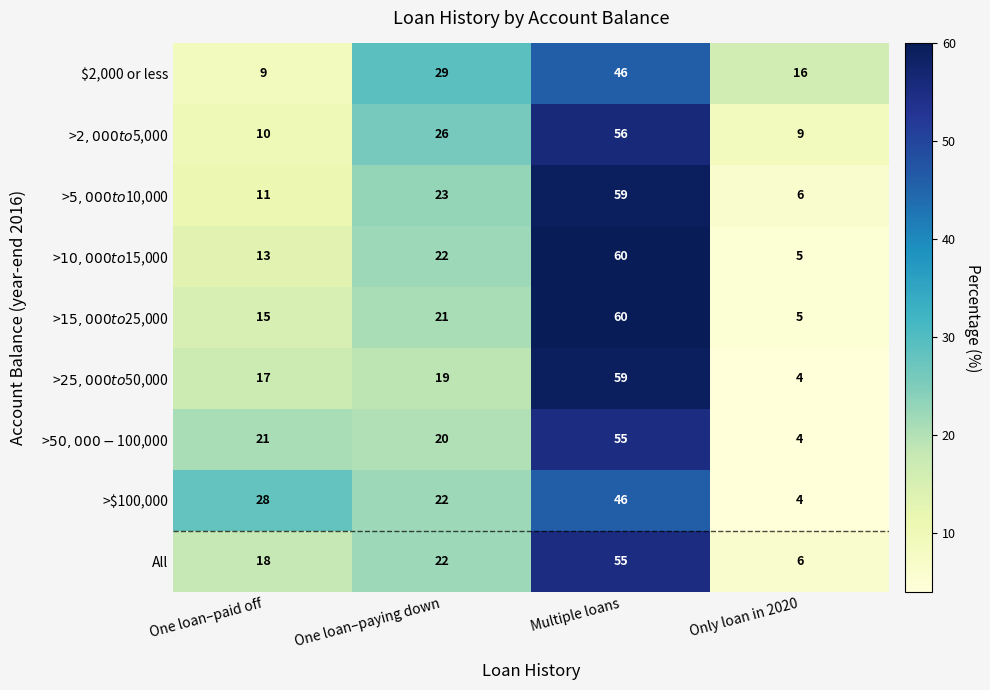

What is the difference between the highest and lowest values at Only loan in 2020?

12